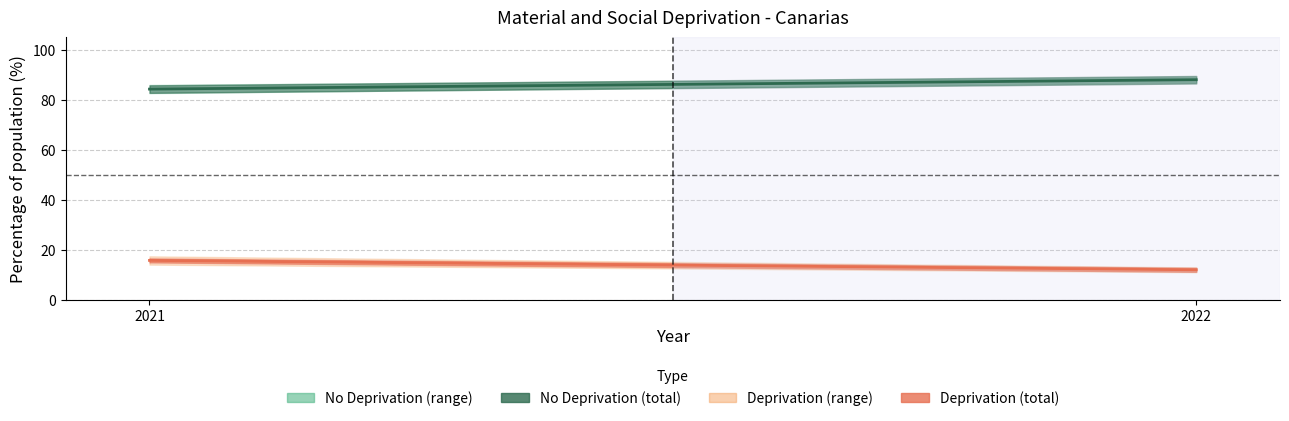

At how many categories does at least one series exceed 77?

2